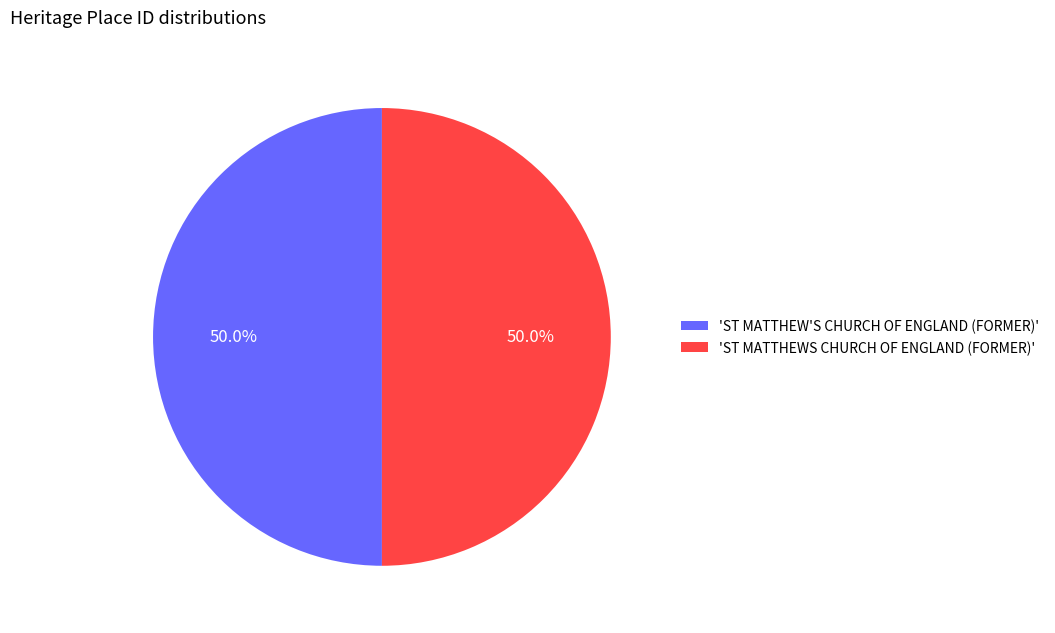

Approximately how many times larger is the value at 'ST MATTHEWS CHURCH OF ENGLAND (FORMER)' compared to 'ST MATTHEW'S CHURCH OF ENGLAND (FORMER)'?

1.0